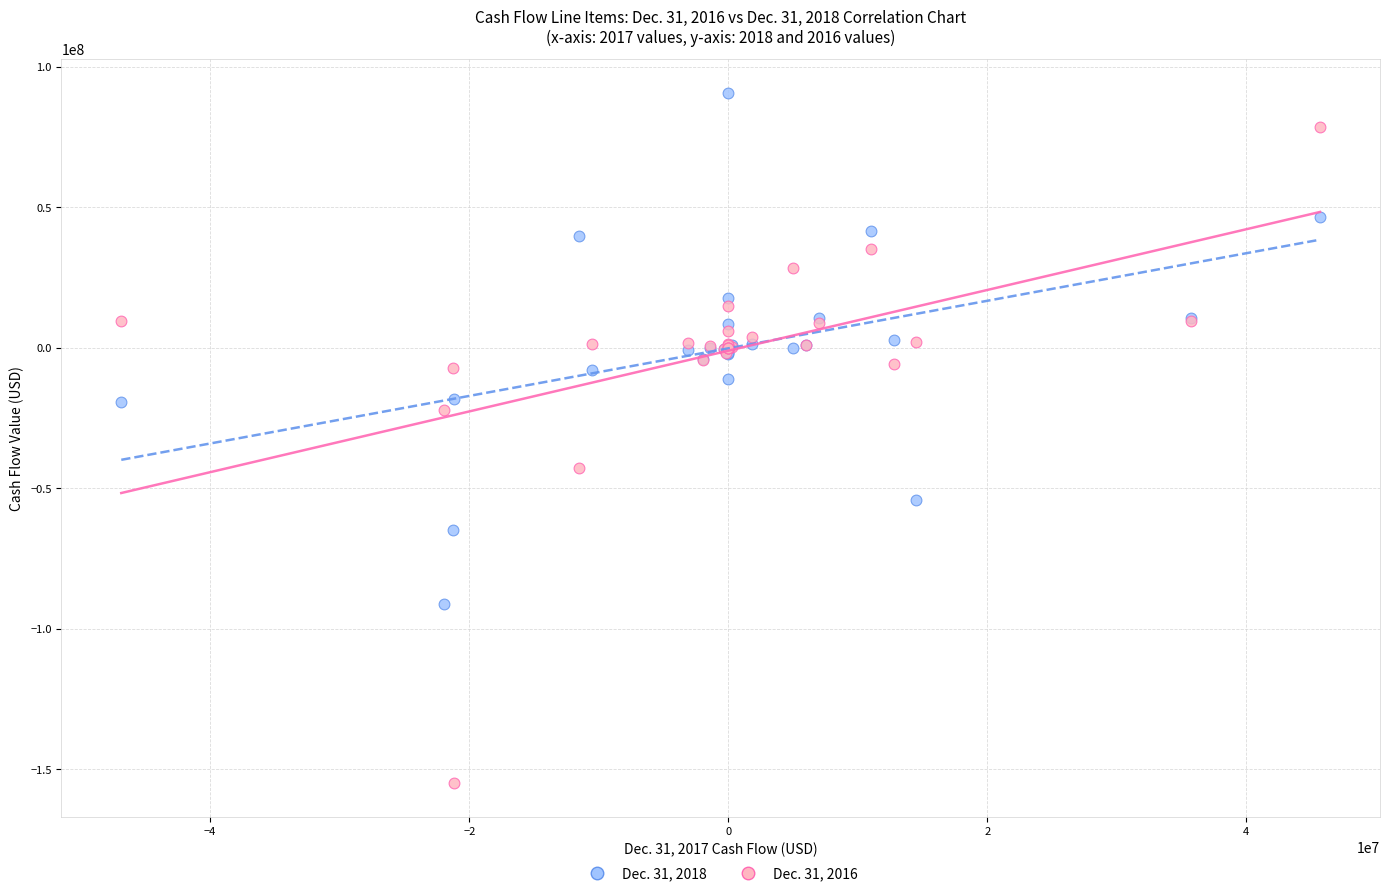

Which series has the largest Y range (max minus min)?

Dec. 31, 2016